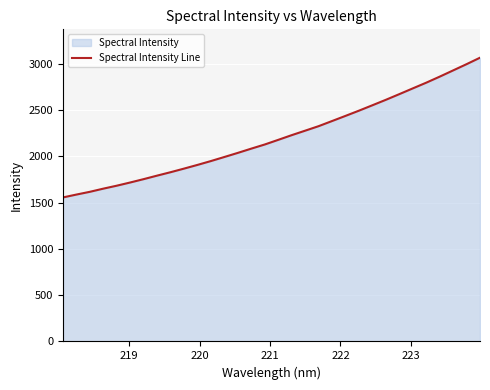

What is the difference between the maximum and minimum values?

1508.8